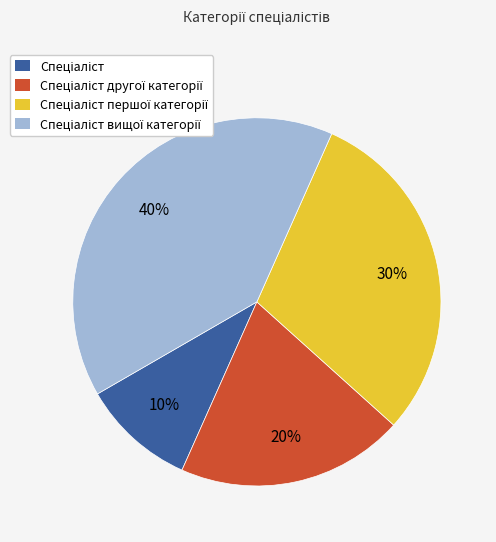

To the nearest percent, what is the difference between the largest and smallest slice percentages?

30%